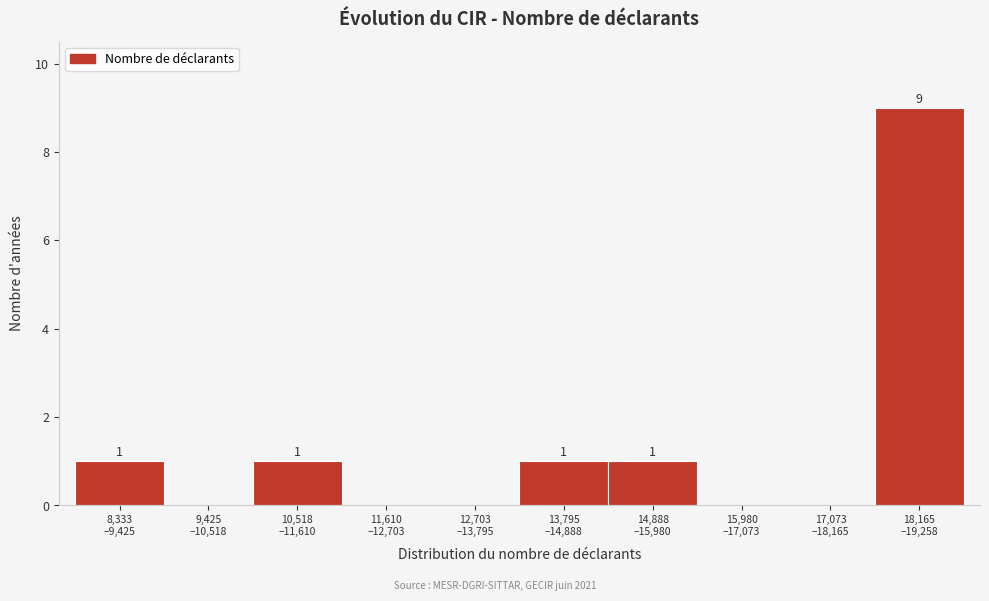

What is the maximum value shown in the chart?

9